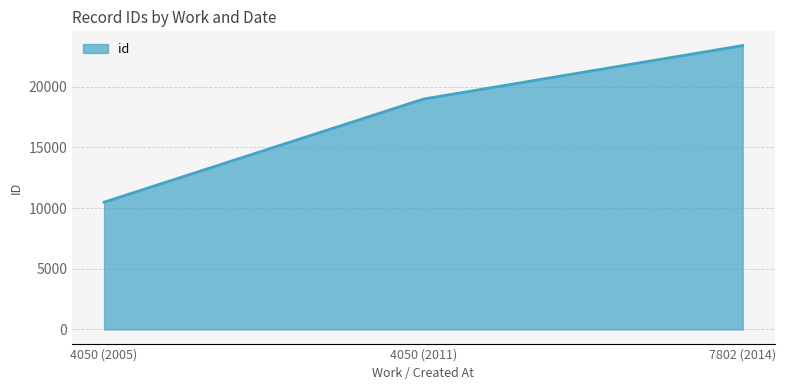

How many lines are shown in the chart?

1